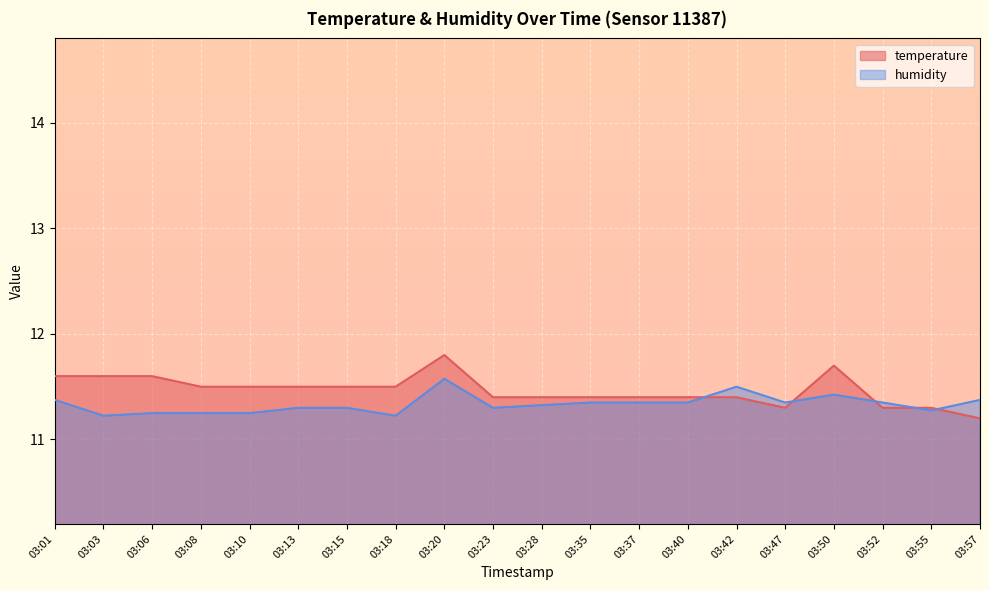

How many interior local valleys does the humidity series have?

5